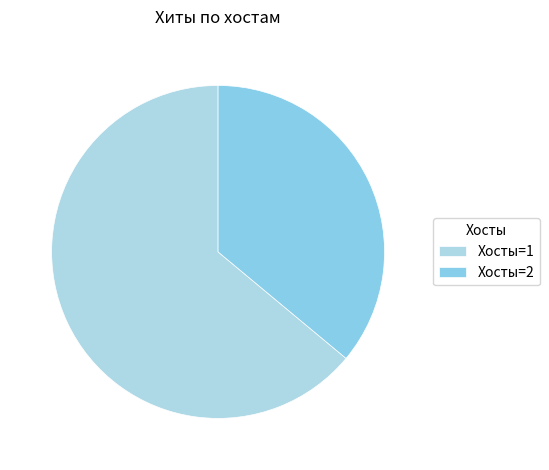

How many slices are in this pie chart?

2